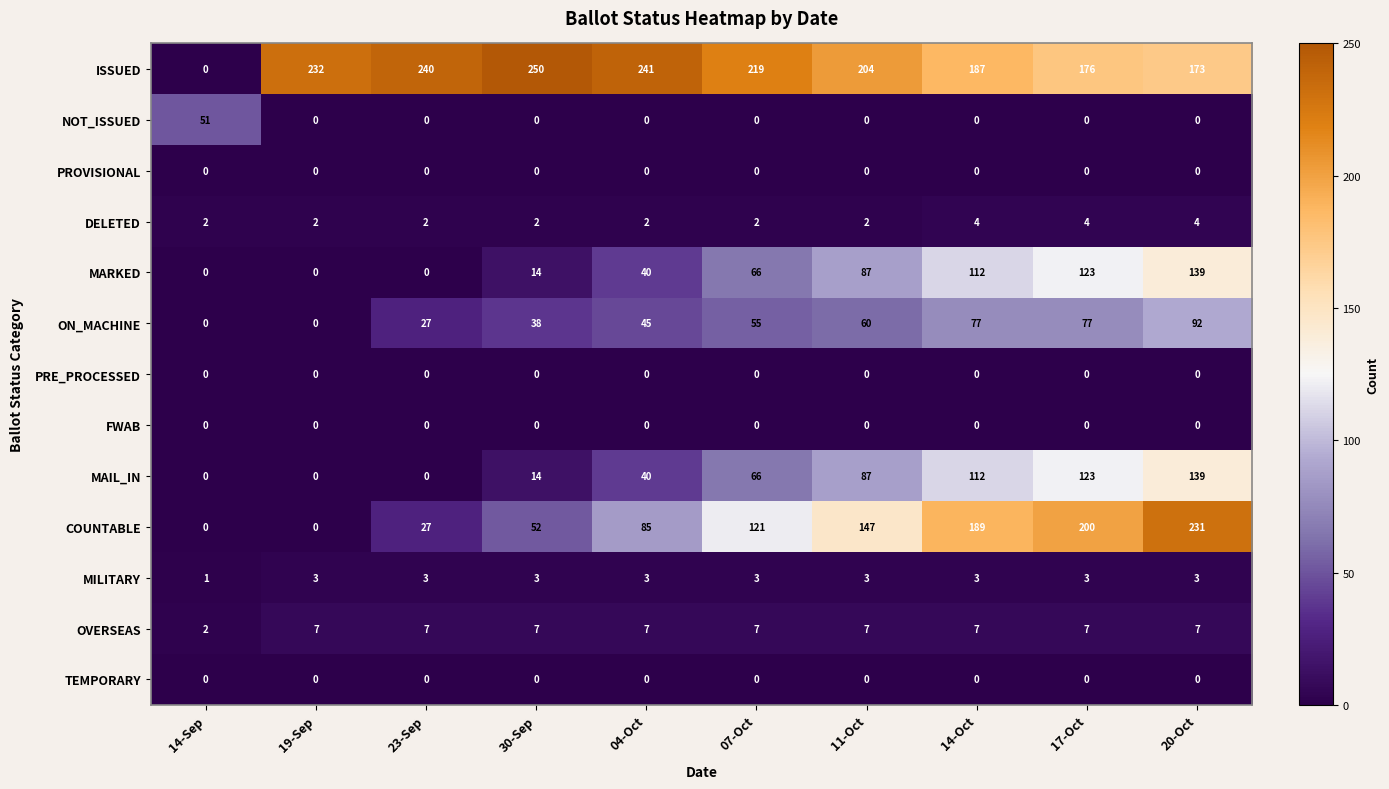

Which series changed the most between 23-Sep and 20-Oct?

COUNTABLE